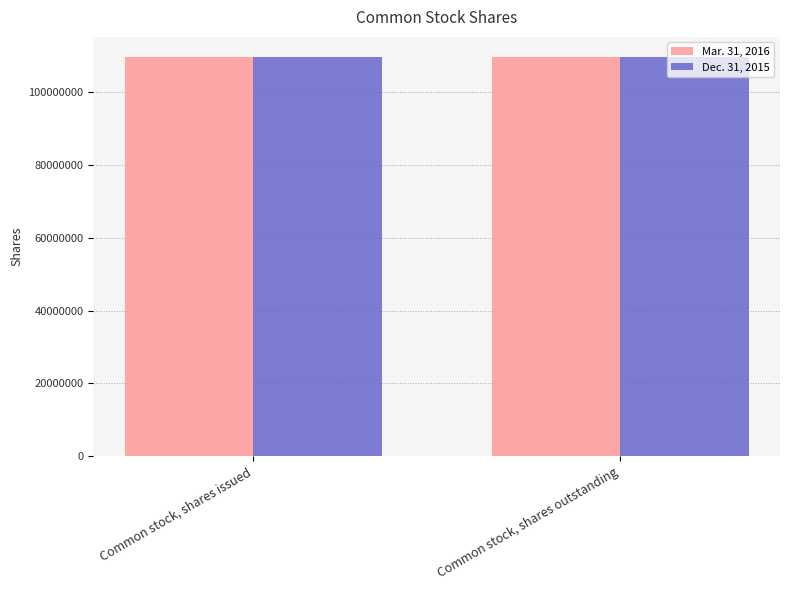

What is the average value of the Mar. 31, 2016 series?

109671000